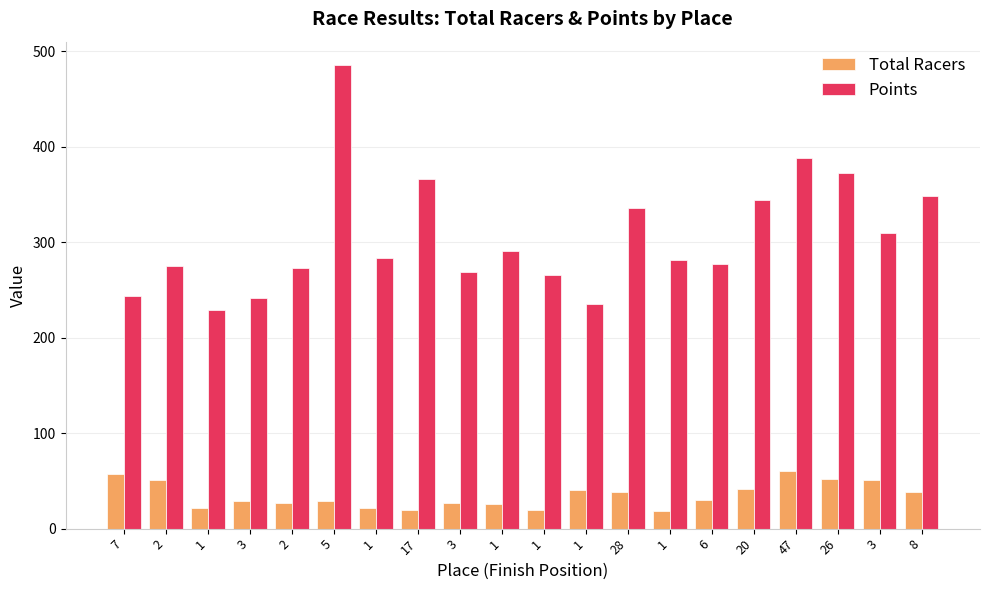

How many bars are there in total?

40